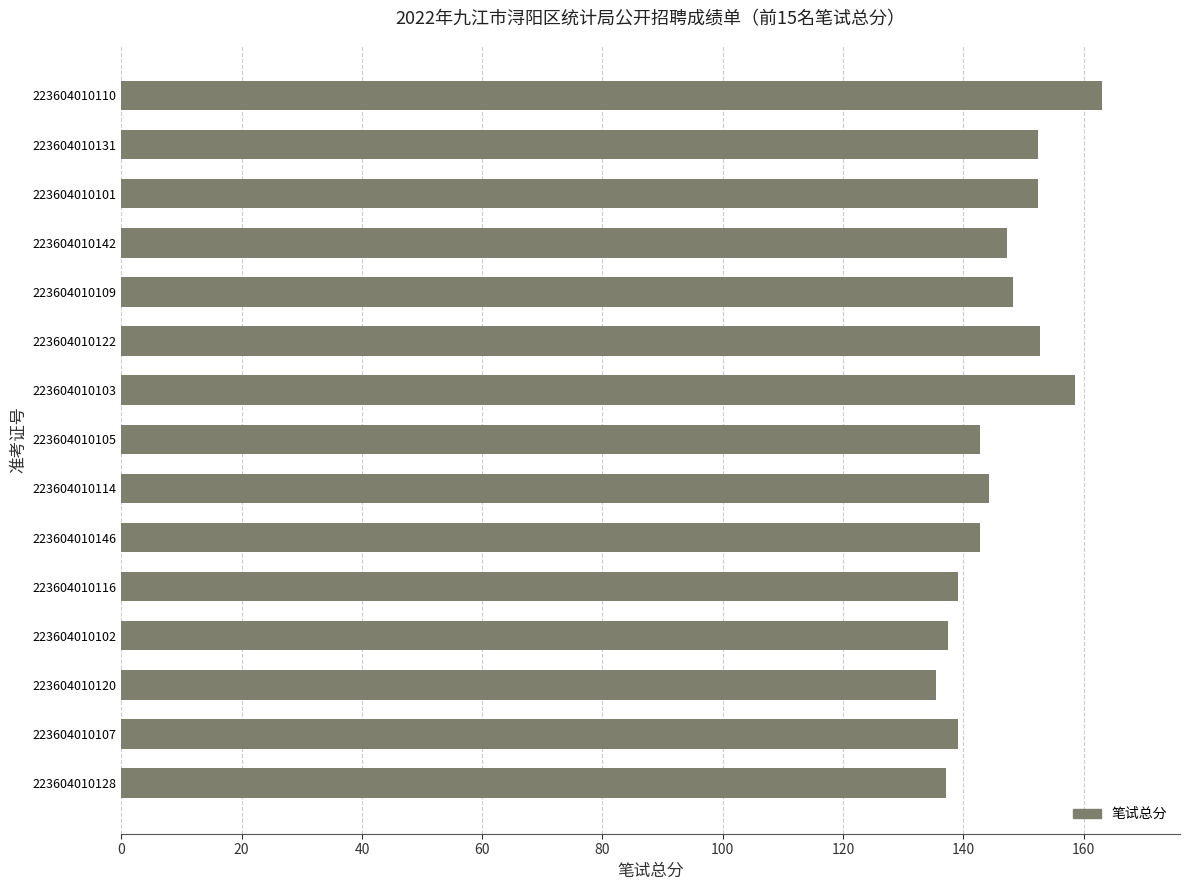

What is the average value?

146.2